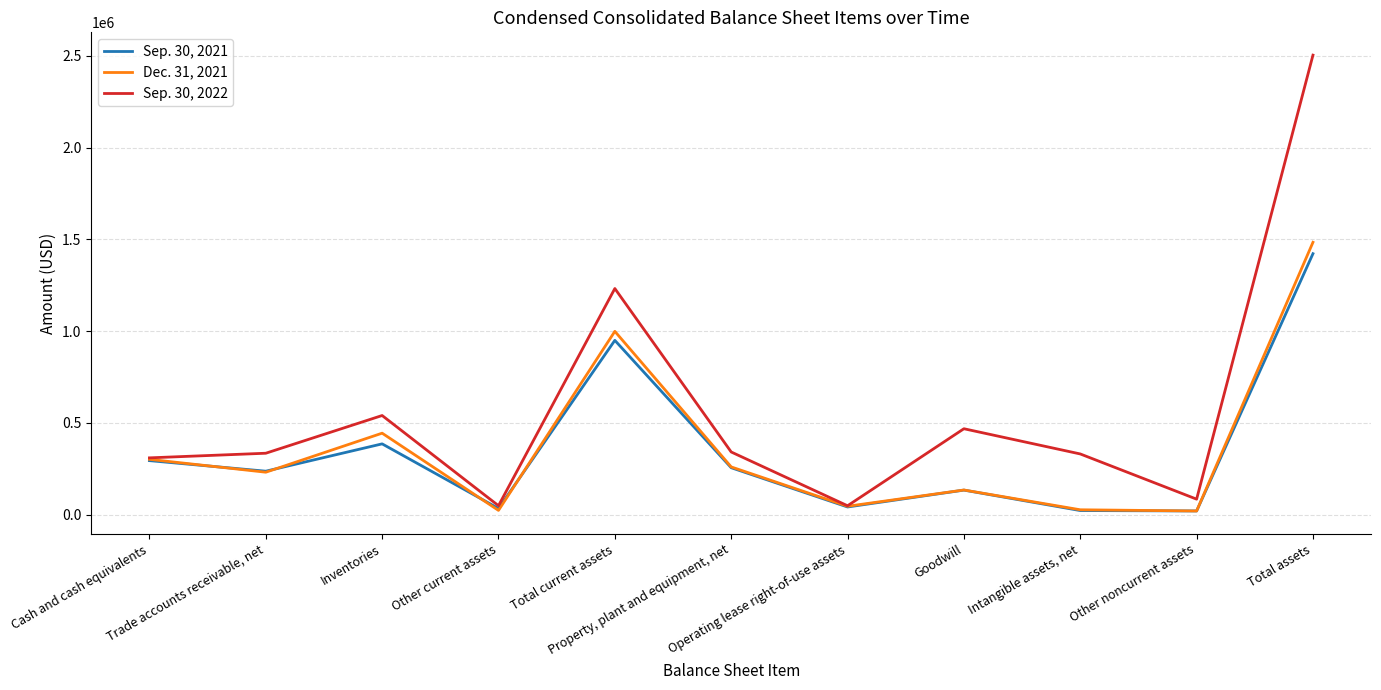

What is the average value of the Sep. 30, 2021 series?

344890